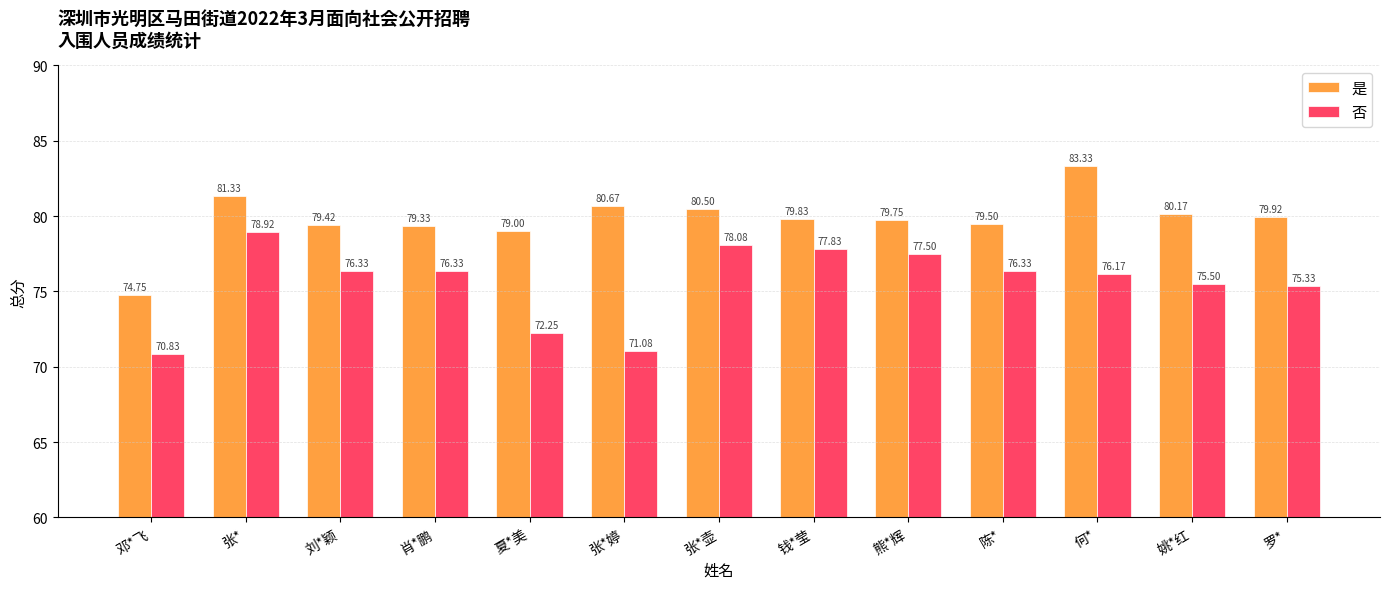

At which category is the sum across all series the highest?

张*